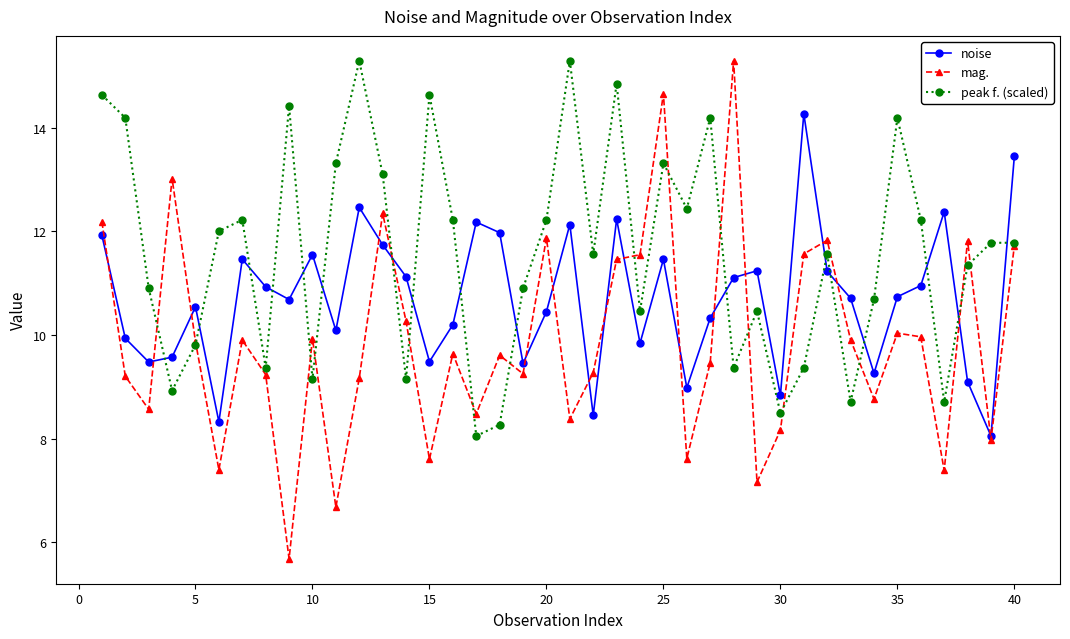

Which series has the widest spread of values?

mag.